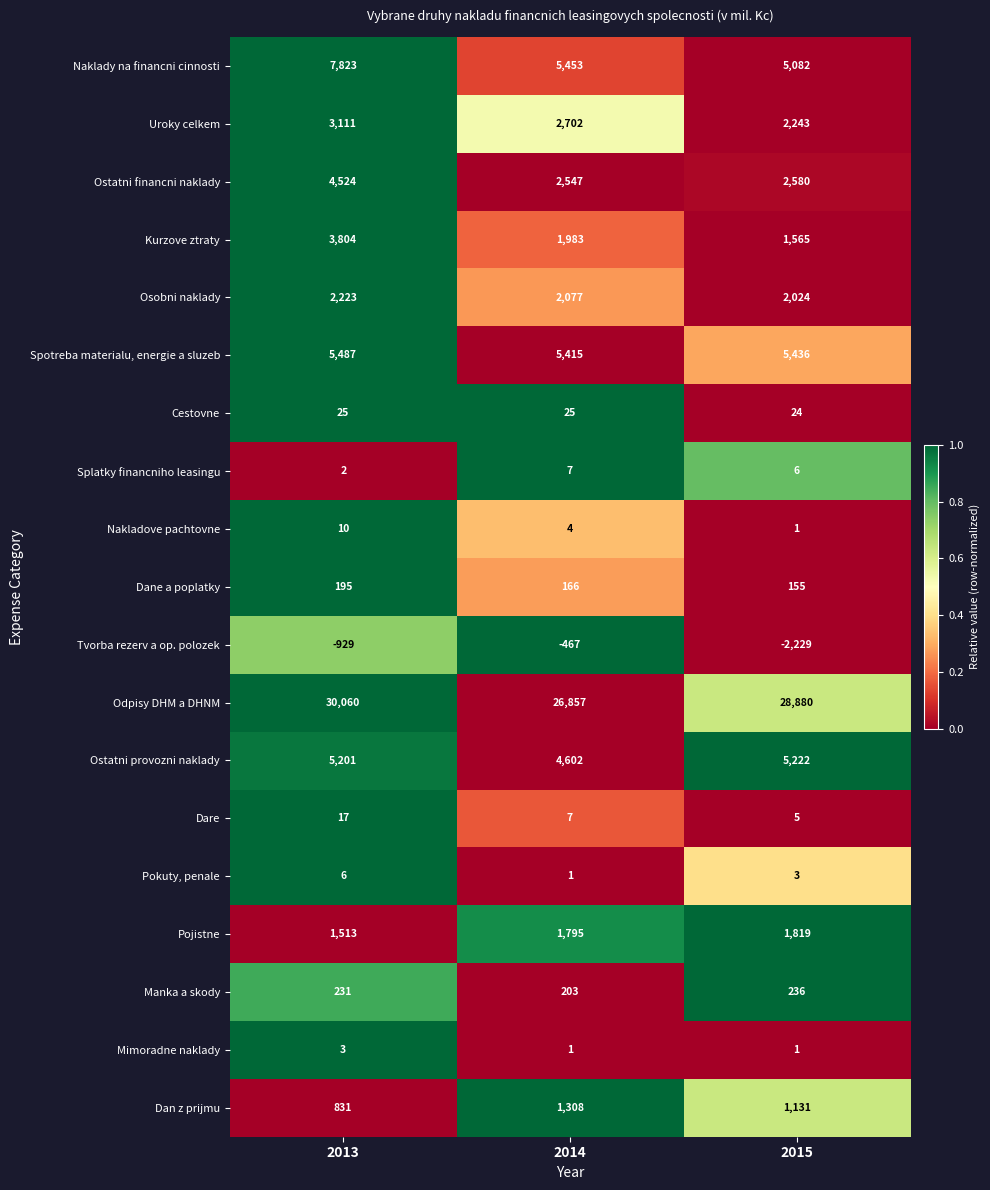

List the series in order of their peak value, lowest first.

Tvorba rezerv a op. polozek, Mimoradne naklady, Pokuty, penale, Splatky financniho leasingu, Nakladove pachtovne, Dare, Cestovne, Dane a poplatky, Manka a skody, Dan z prijmu, Pojistne, Osobni naklady, Uroky celkem, Kurzove ztraty, Ostatni financni naklady, Ostatni provozni naklady, Spotreba materialu, energie a sluzeb, Naklady na financni cinnosti, Odpisy DHM a DHNM